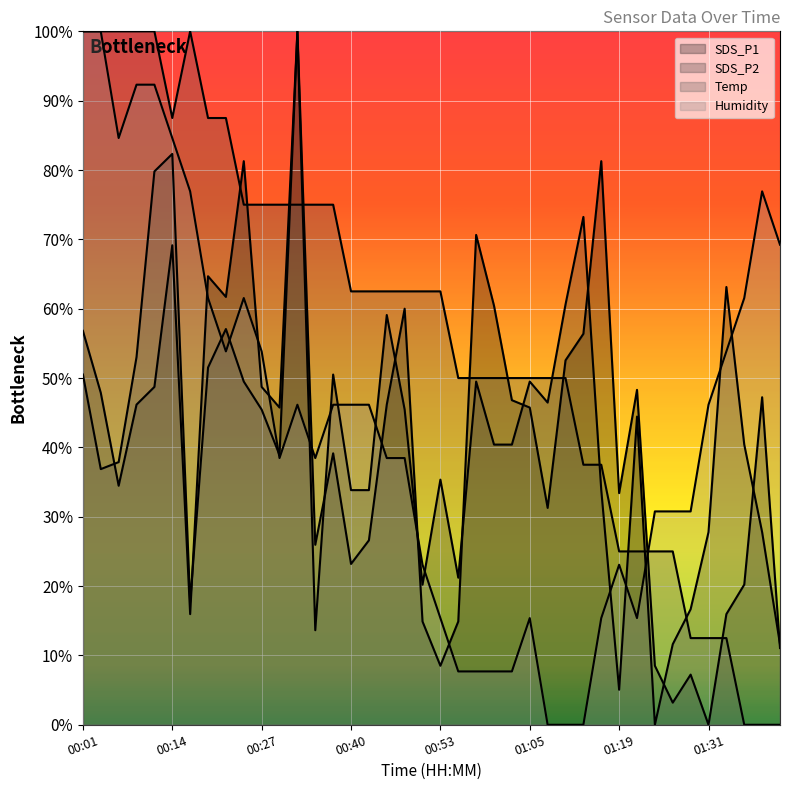

What position from the right is 00:24?

31